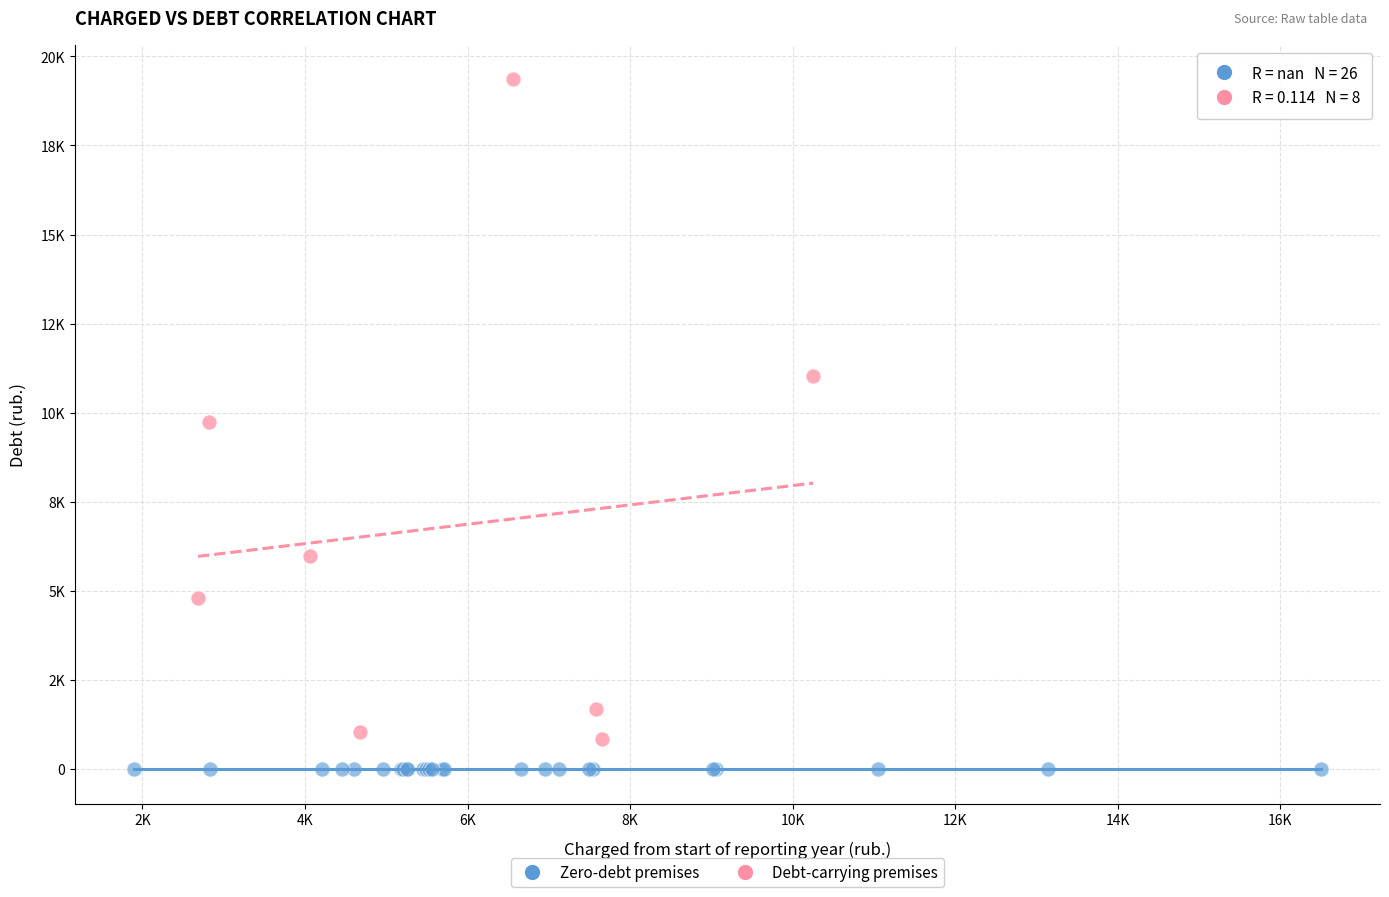

Which series reaches the minimum Y coordinate?

Zero-debt premises